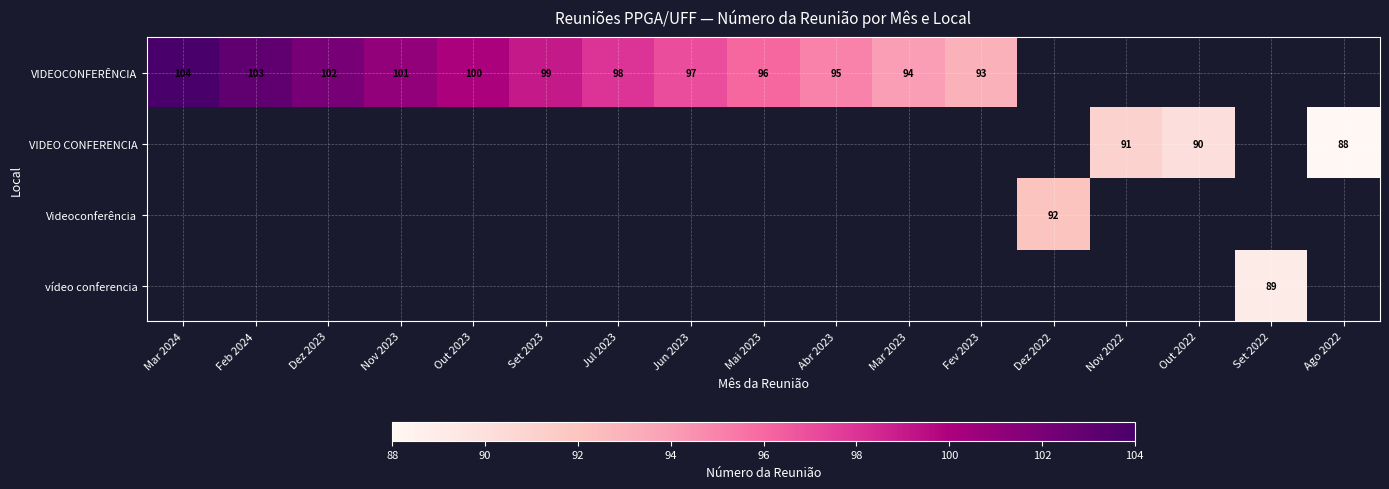

What is the minimum value shown in the chart?

88.0